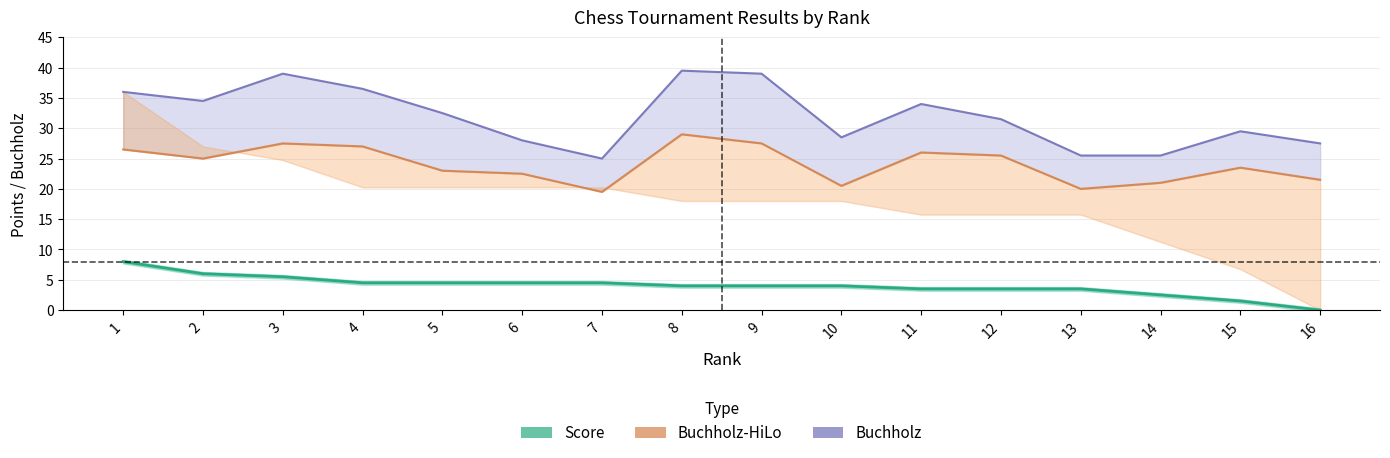

The Buchholz-HiLo series shows 29.0 at 8. True or false?

True